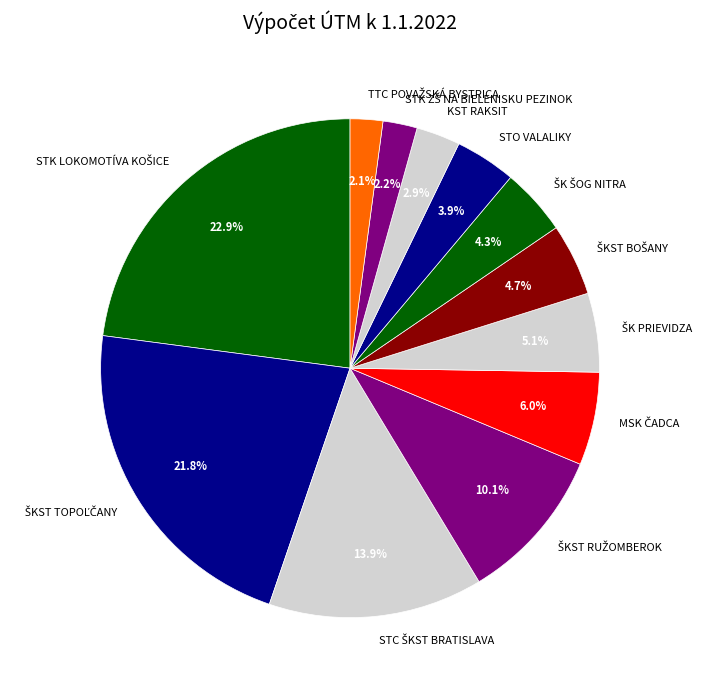

Does any single category account for the majority?

No